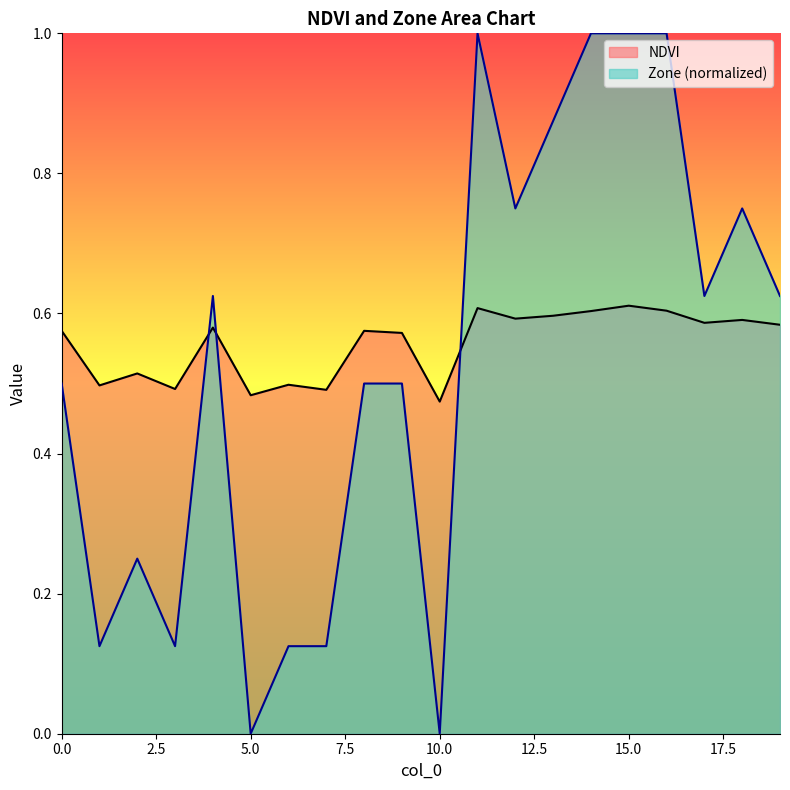

Does the chart display data point markers on the line(s)?

No